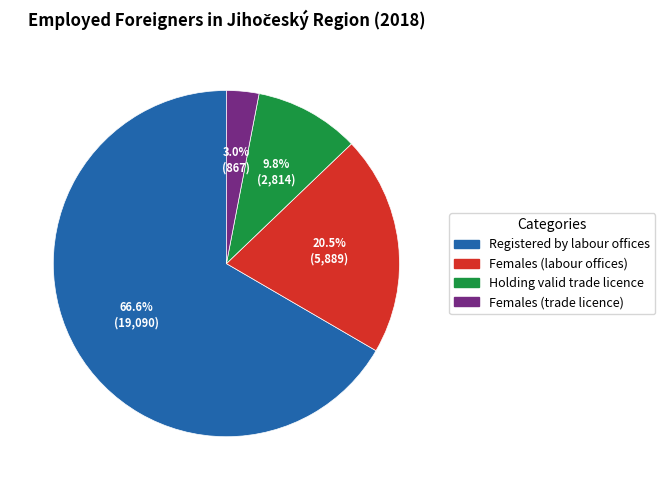

What is the ratio of the value at Females (labour offices) to the value at Registered by labour offices?

0.3